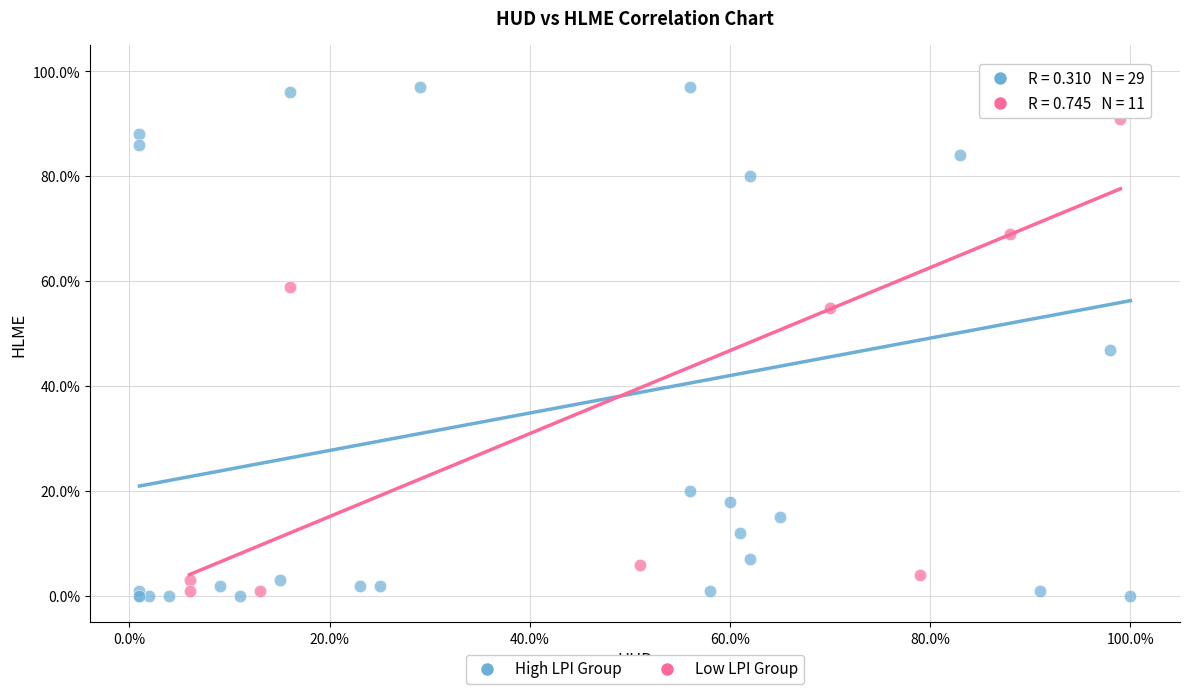

What are all the series names shown in the legend?

High LPI Group, Low LPI Group